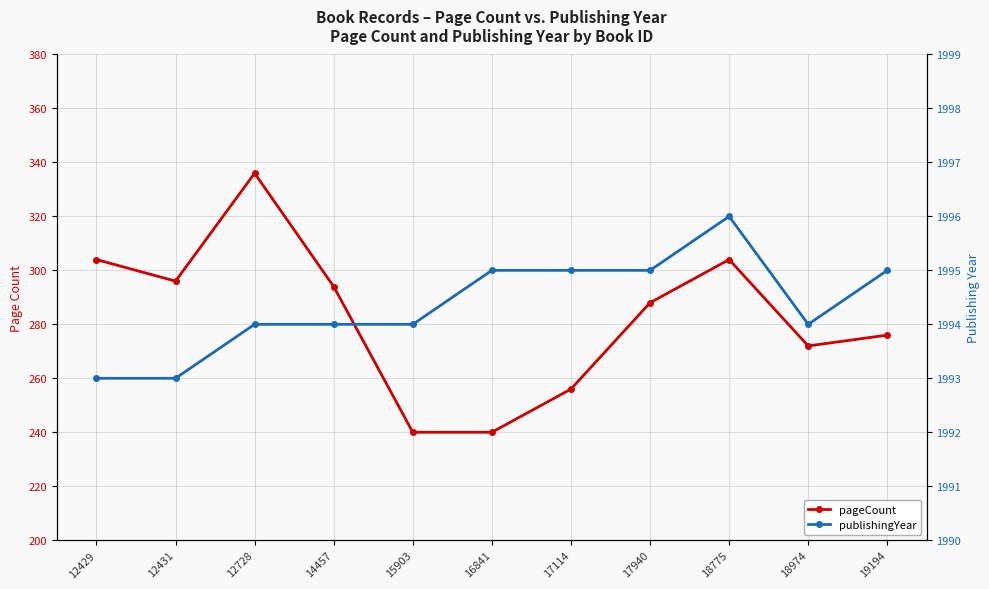

Which series has the widest spread of values?

pageCount